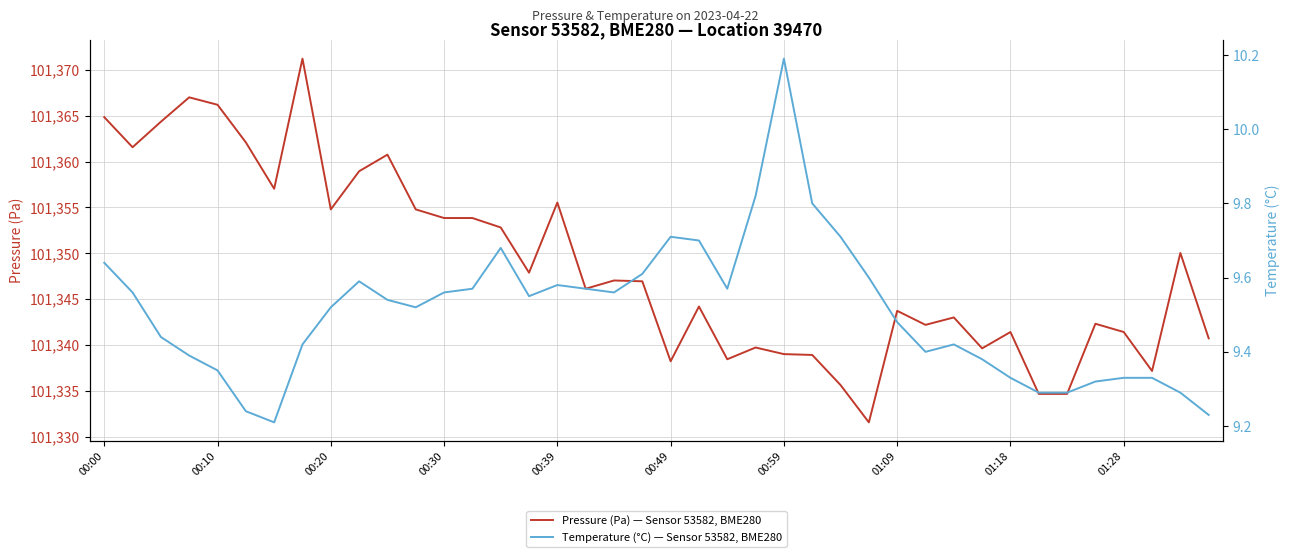

The value of Pressure (Pa) — Sensor 53582, BME280 at 30 is 152252.9. True or false?

False